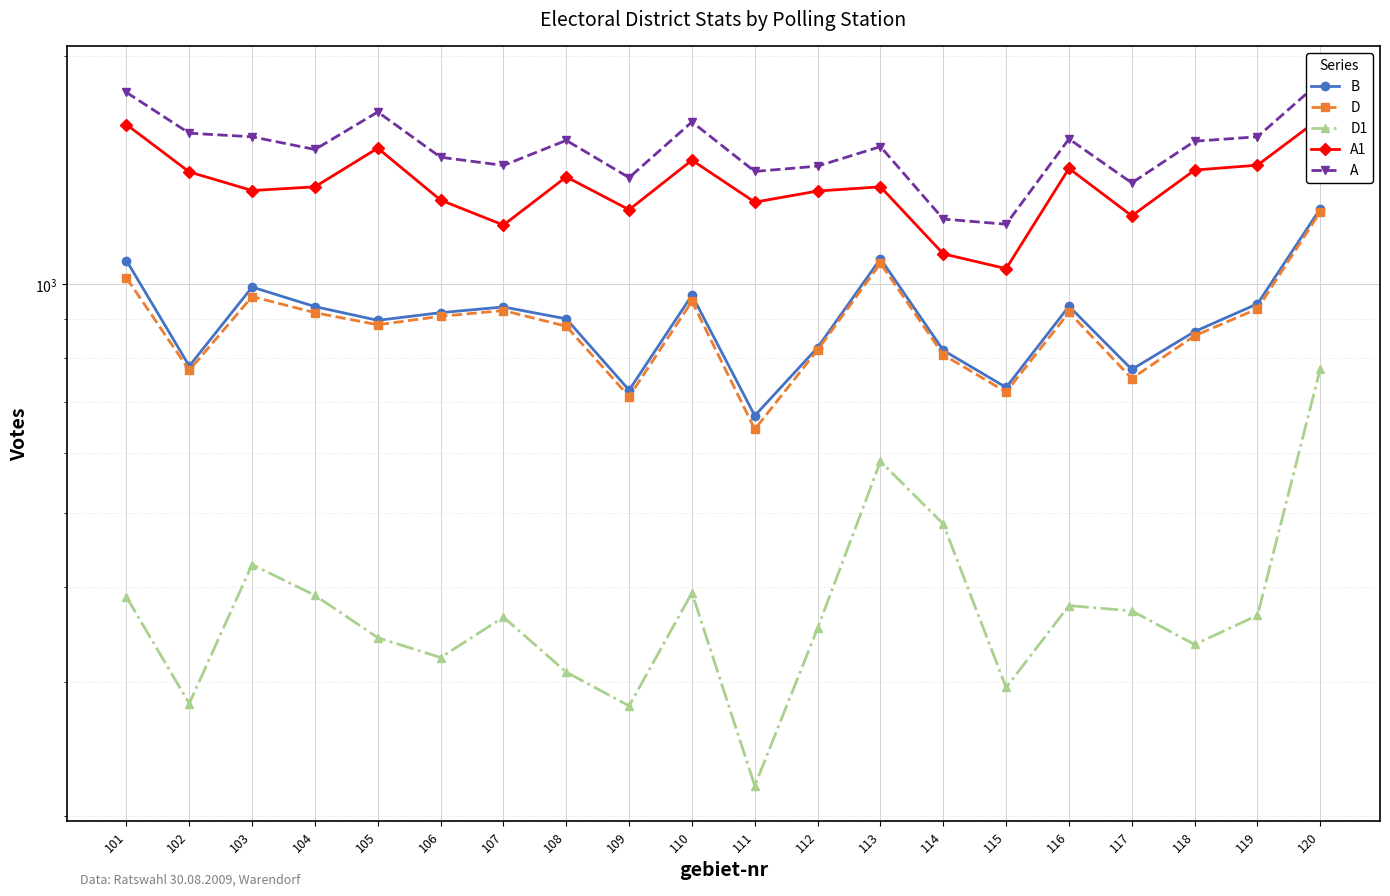

In D1, how many points are higher than both neighbors (excluding endpoints)?

5